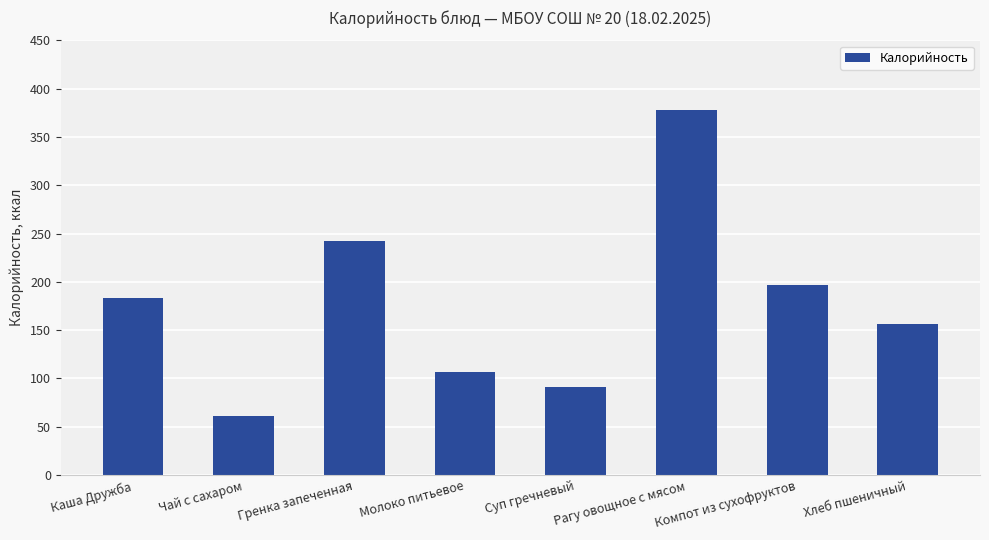

List the labels in order of value, smallest first.

Чай с сахаром, Суп гречневый, Молоко питьевое, Хлеб пшеничный, Каша Дружба, Компот из сухофруктов, Гренка запеченная, Рагу овощное с мясом